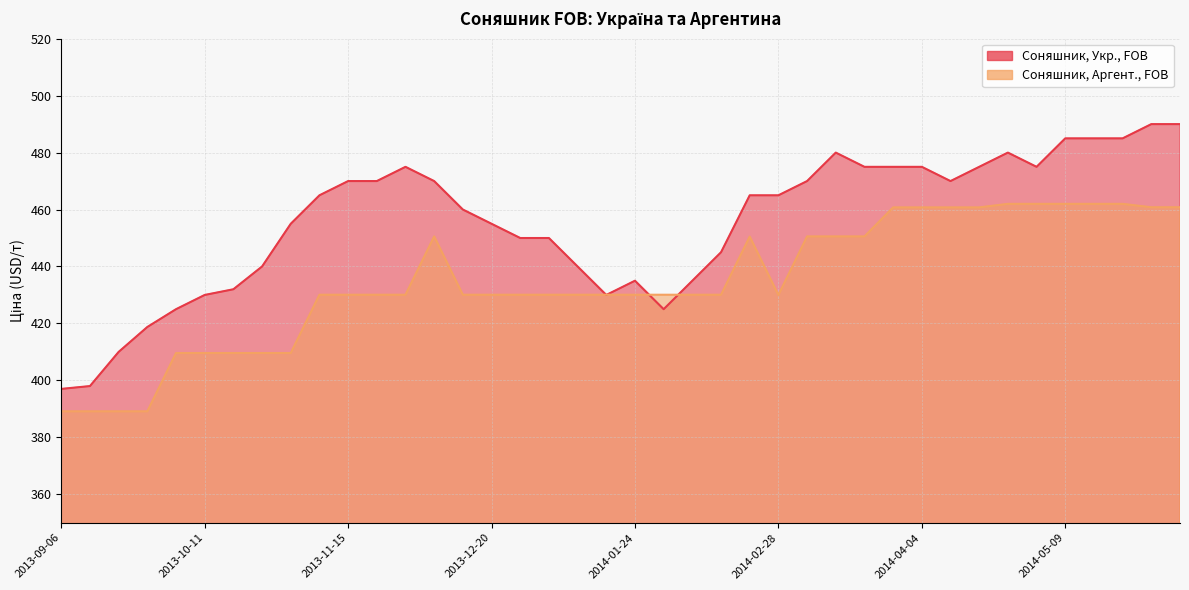

At which category does Соняшник, Укр., FOB reach its first local peak?

2013-11-29